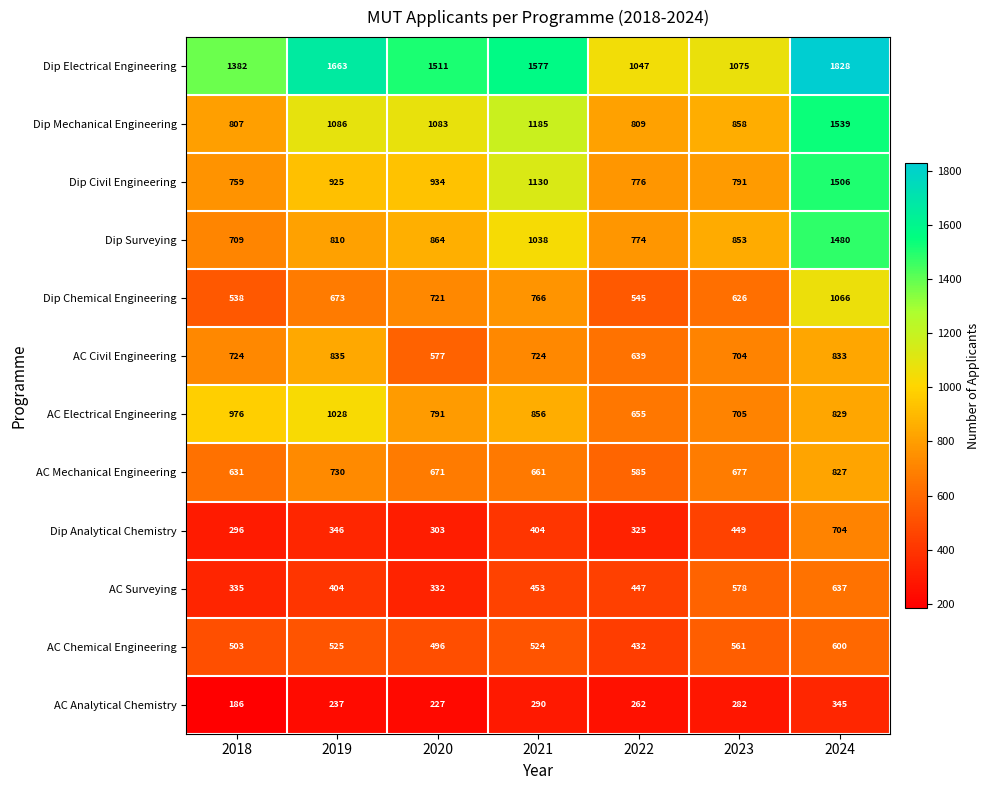

Rank the categories by AC Chemical Engineering value from lowest to highest.

2022, 2020, 2018, 2021, 2019, 2023, 2024